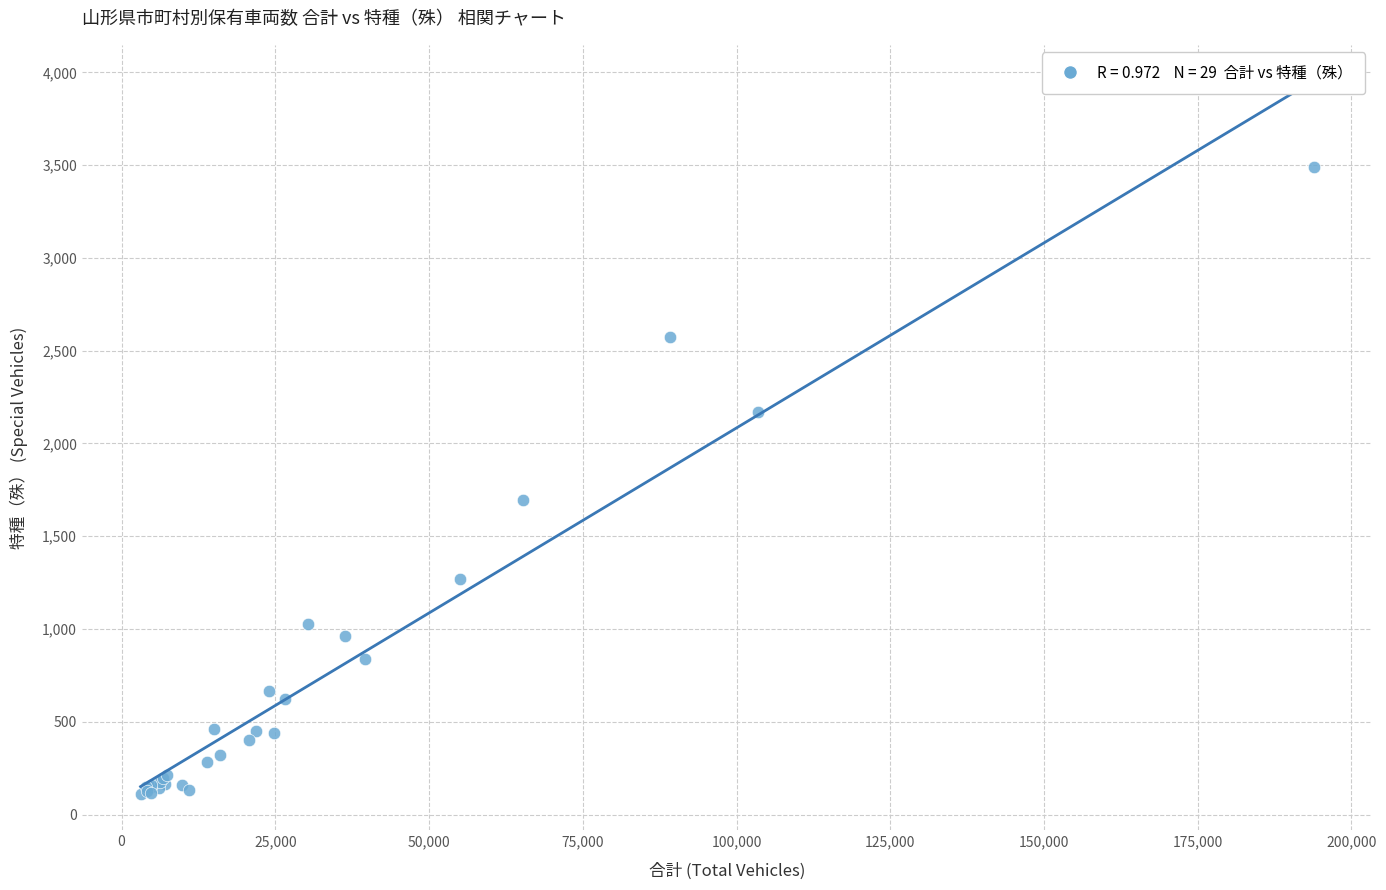

What Y value in the scatter plot is closest to 1798?

1693